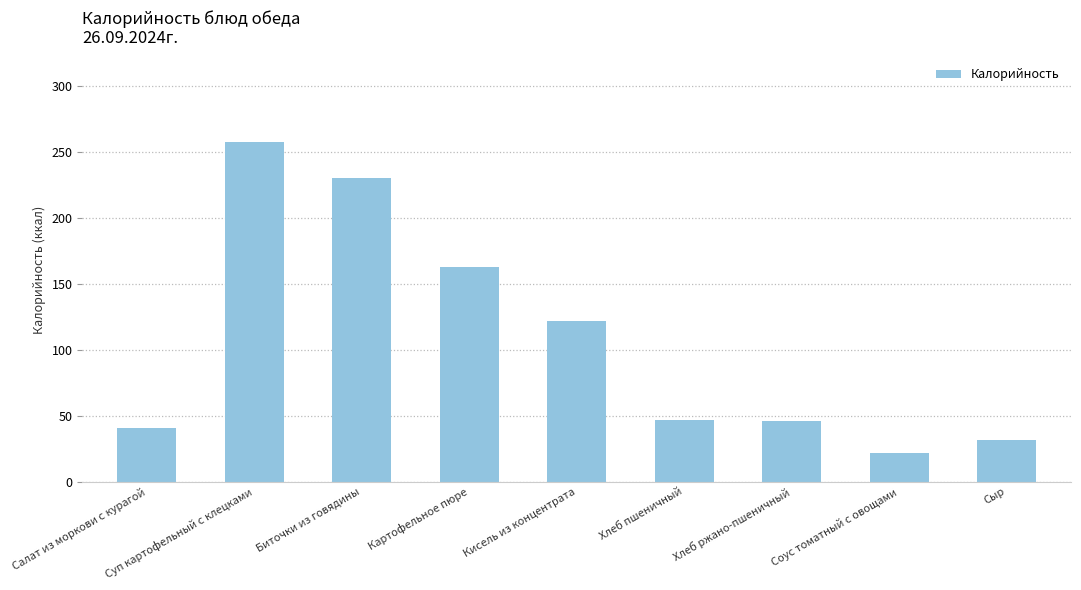

Where does the data first go above 47?

Суп картофельный с клецками